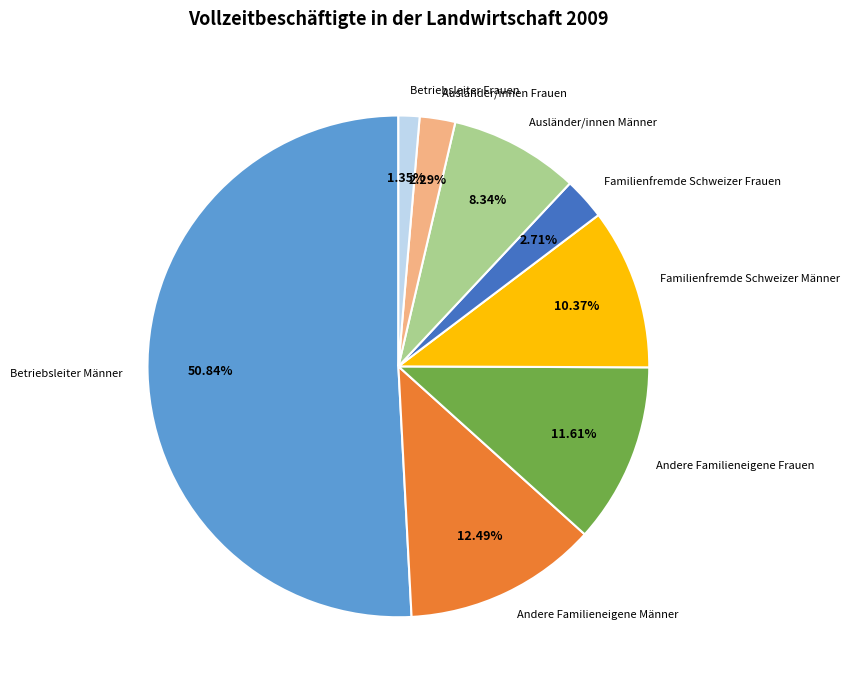

Which has a higher value, Ausländer/innen Männer or Ausländer/innen Frauen?

Ausländer/innen Männer